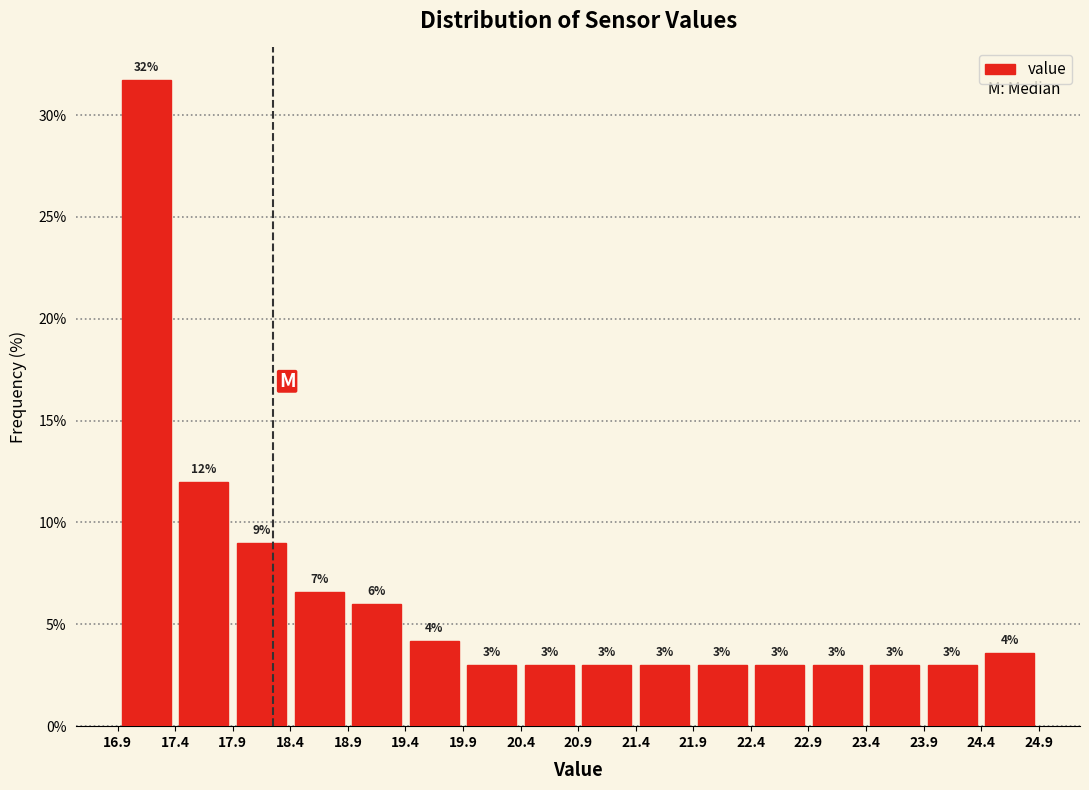

Which range on the x-axis has the tallest bar?

16.9 to 17.4